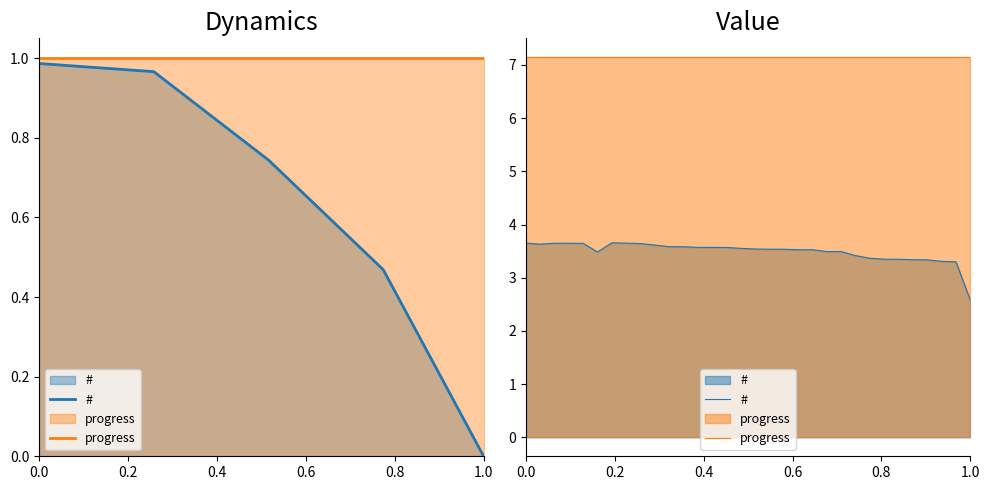

Which series has the widest spread of values?

#